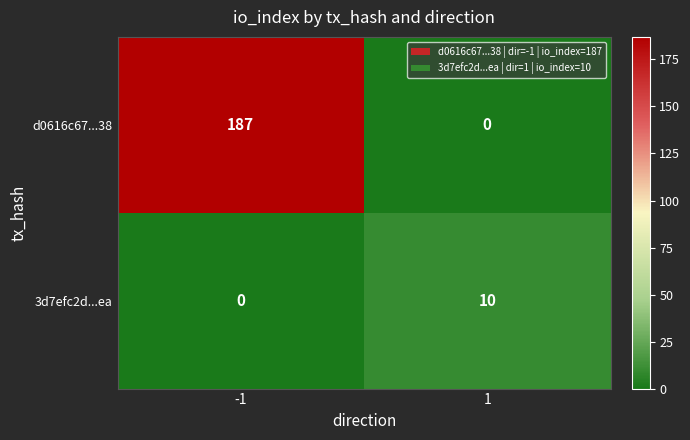

What is the spread (max minus min) of values at 1?

10